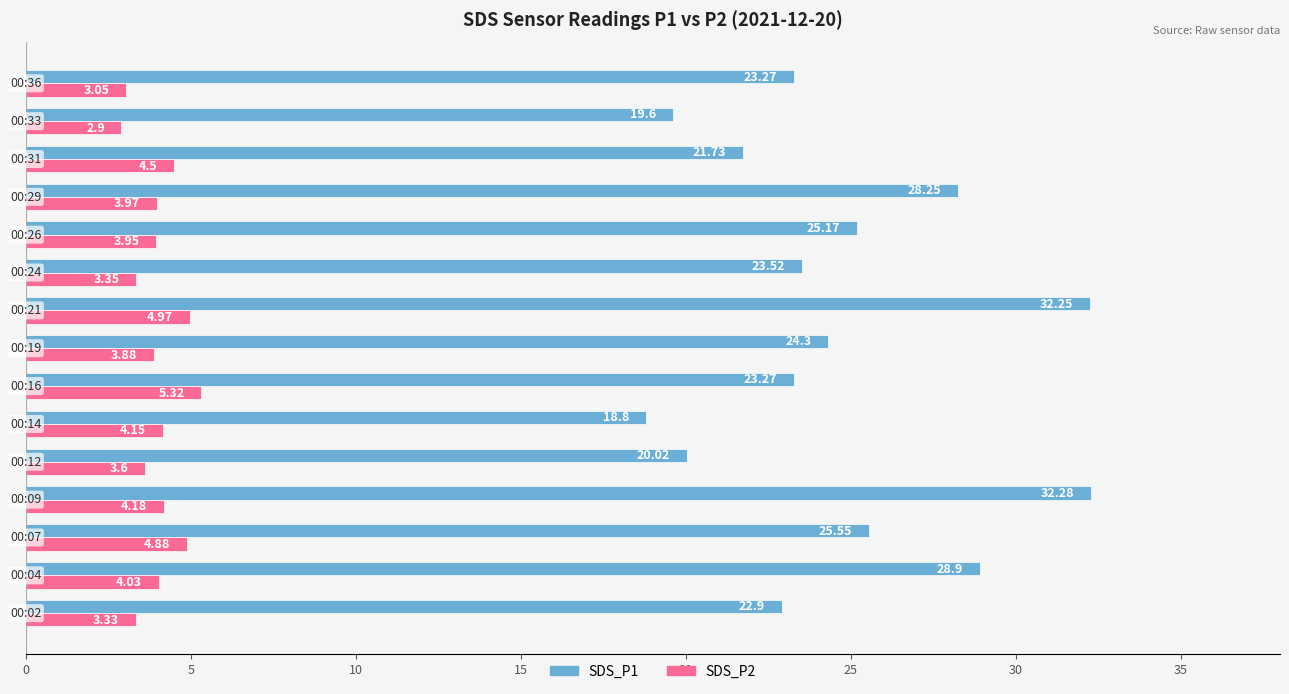

Which series has the widest spread of values?

SDS_P1